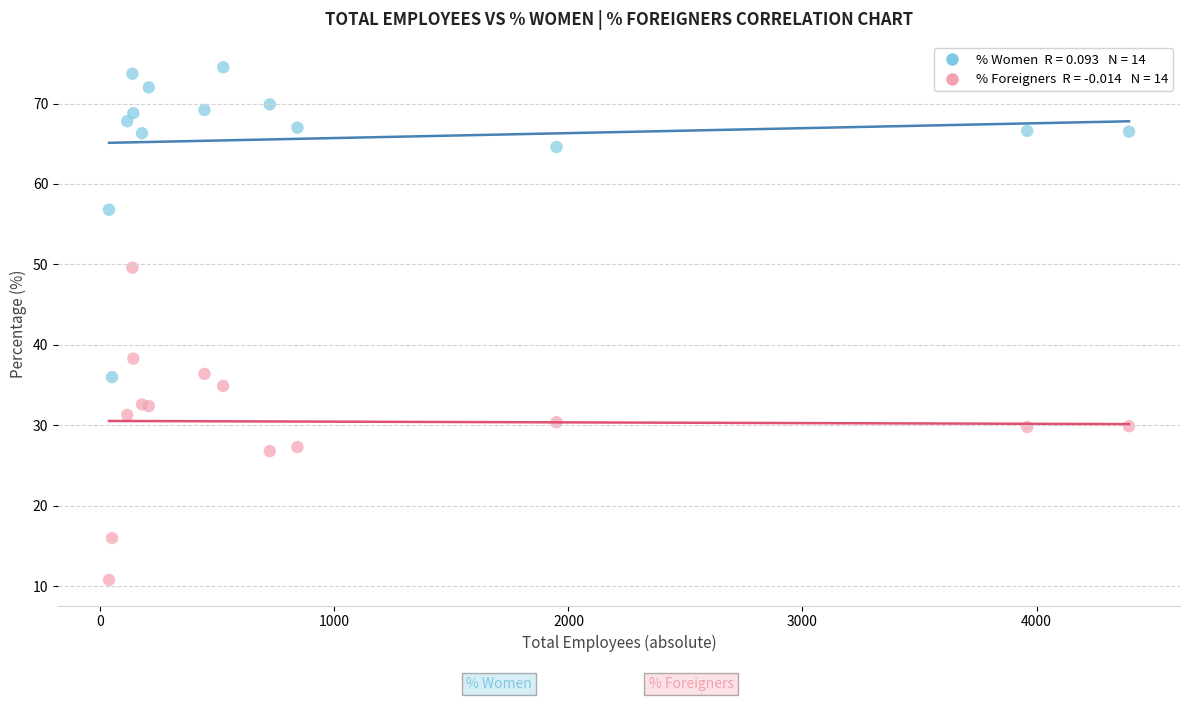

Across all series, what Y value is closest to 42?

38.3